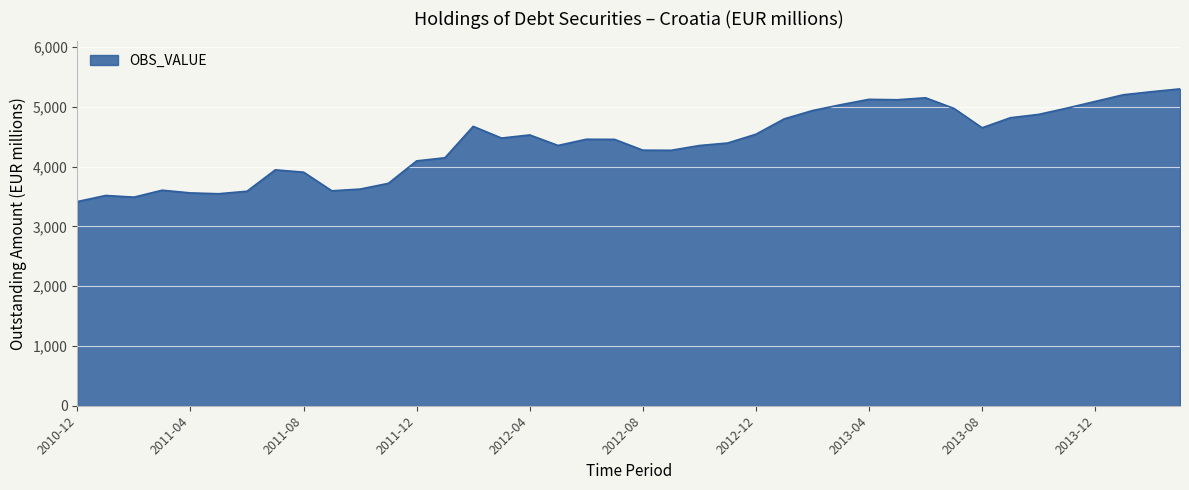

What is the difference between the maximum and minimum values?

1886